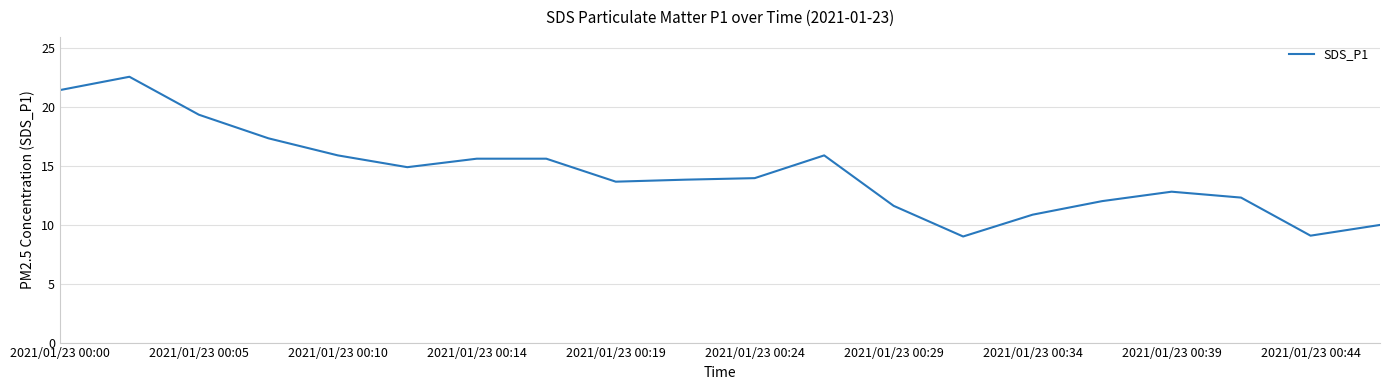

How many values exceed 13?

12